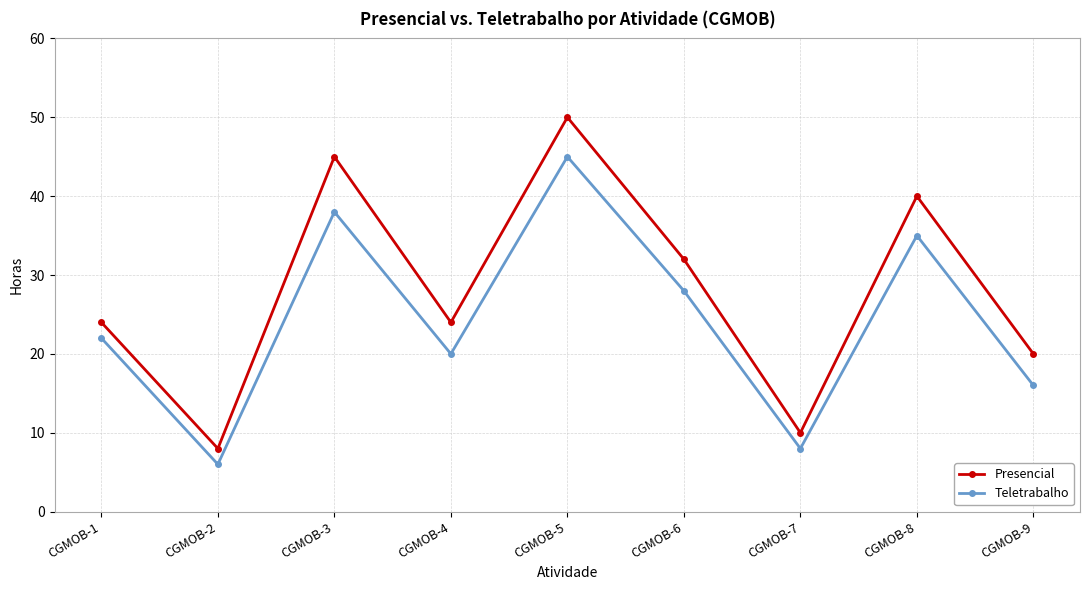

Count the number of data series in this chart.

2